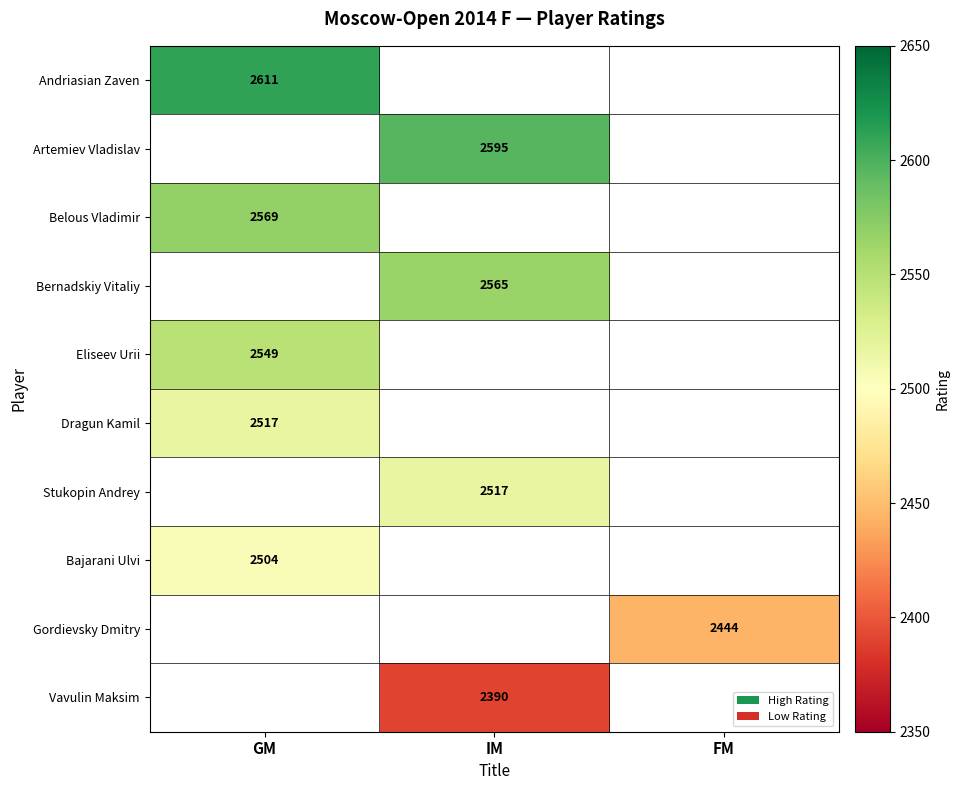

Is it true that Bernadskiy Vitaliy equals 4615 at IM?

False